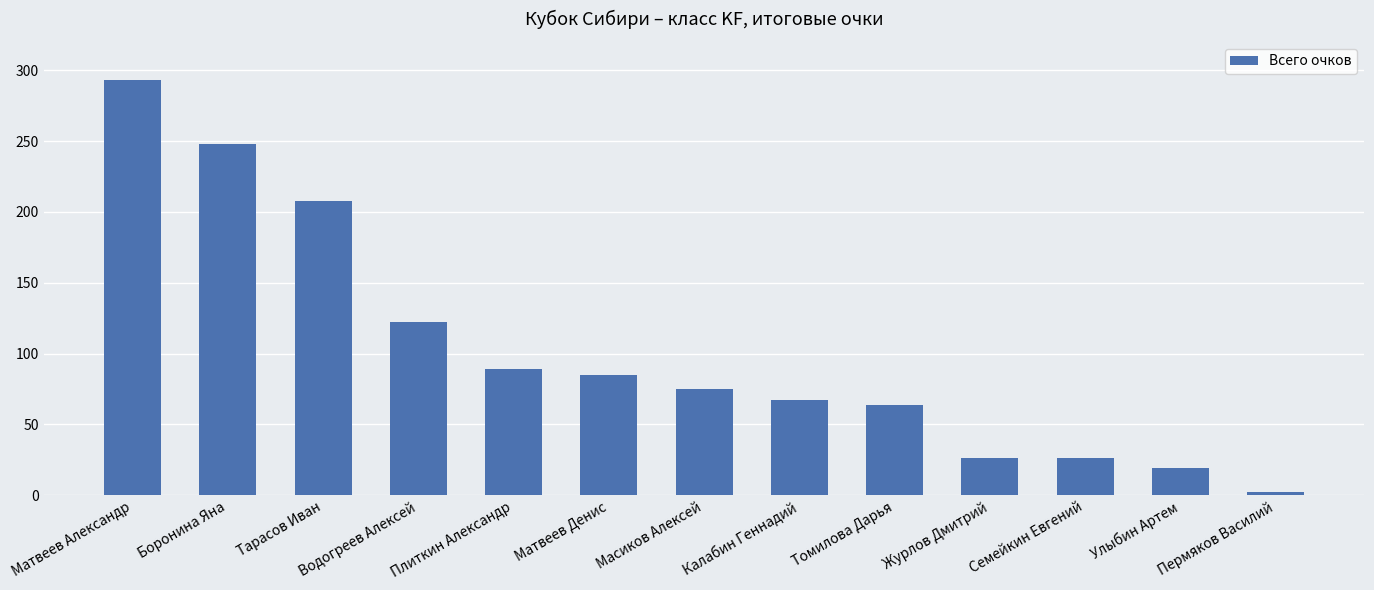

Does the chart contain stacked bars?

No